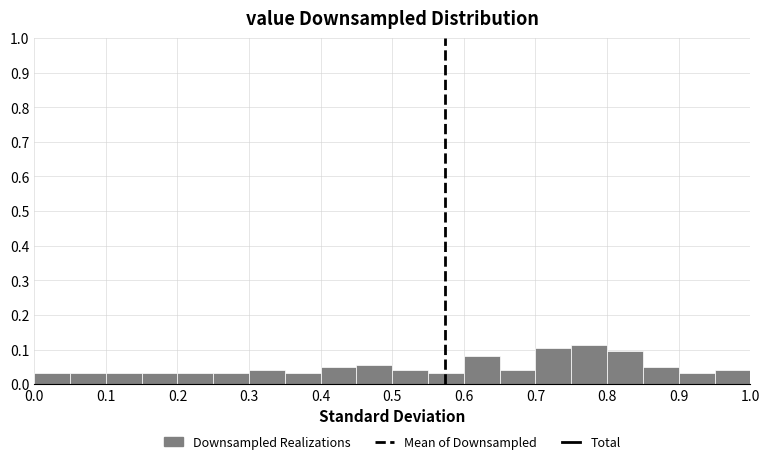

Reading left to right, list every bar in this chart as the range it spans on the x-axis followed by its height. The values are not printed on the chart, so give them approximately, as read against the axis.

0.00 to 0.05: 0.03
0.05 to 0.10: 0.03
0.10 to 0.15: 0.03
0.15 to 0.20: 0.03
0.20 to 0.25: 0.03
0.25 to 0.30: 0.03
0.30 to 0.35: 0.04
0.35 to 0.40: 0.03
0.40 to 0.45: 0.05
0.45 to 0.50: 0.06
0.50 to 0.55: 0.04
0.55 to 0.60: 0.03
0.60 to 0.65: 0.08
0.65 to 0.70: 0.04
0.70 to 0.75: 0.10
0.75 to 0.80: 0.11
0.80 to 0.85: 0.10
0.85 to 0.90: 0.05
0.90 to 0.95: 0.03
0.95 to 1.00: 0.04